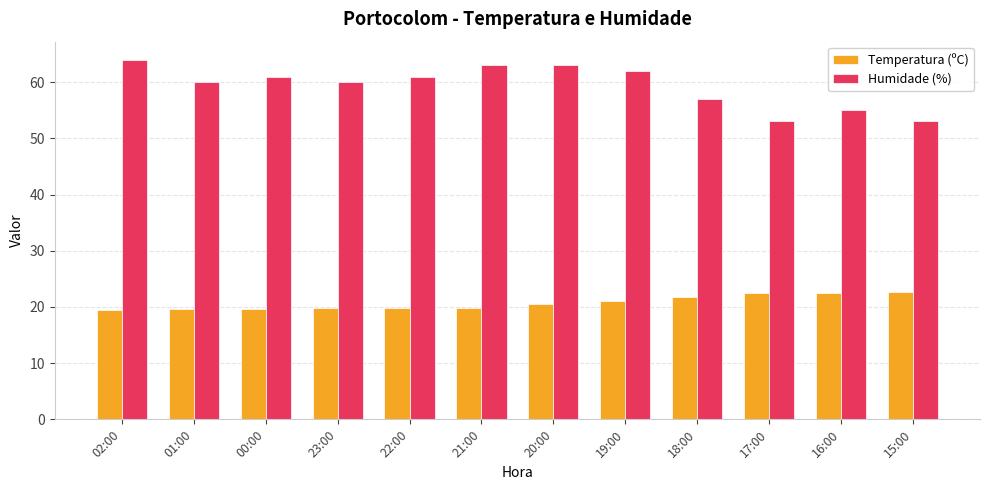

Rank the series at 16:00 from lowest to highest value.

Temperatura (ºC), Humidade (%)